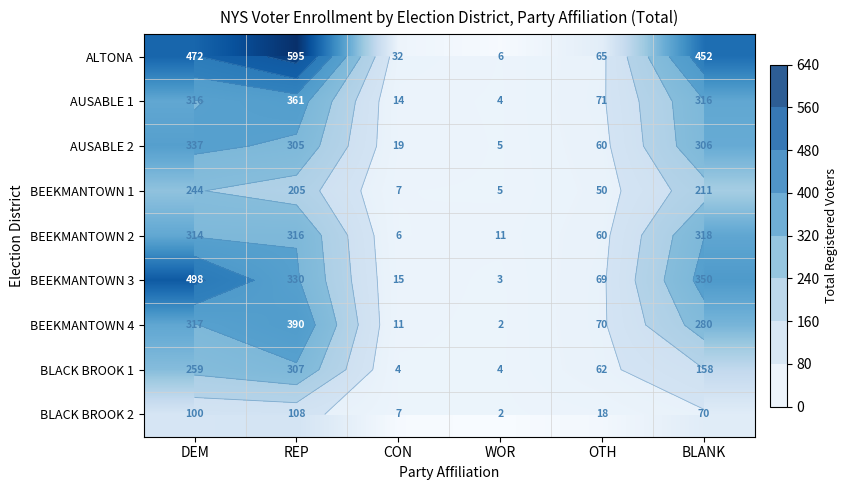

How many data points in ALTONA are less than 452?

3